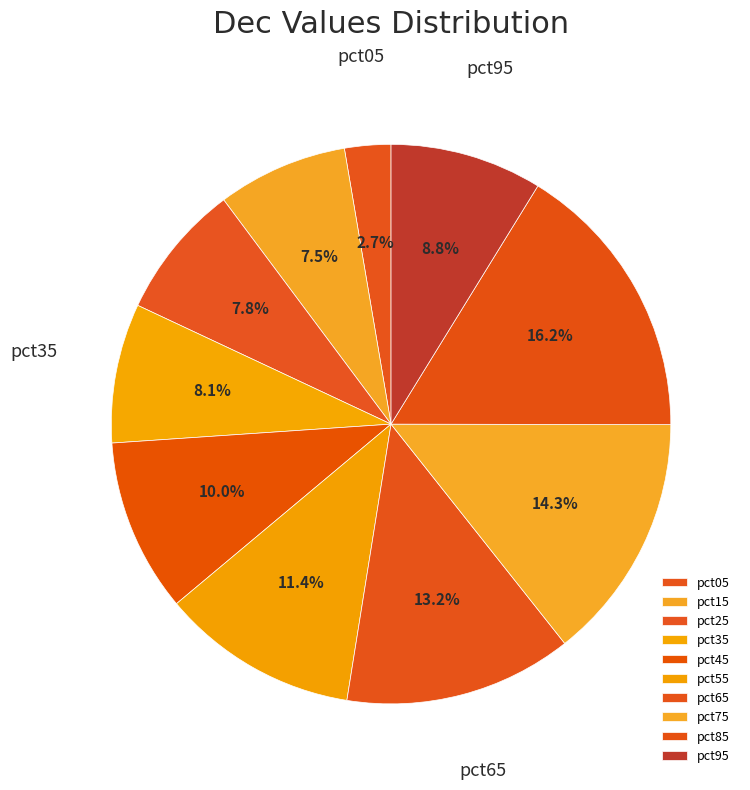

Which category has the smallest portion of the pie?

pct05